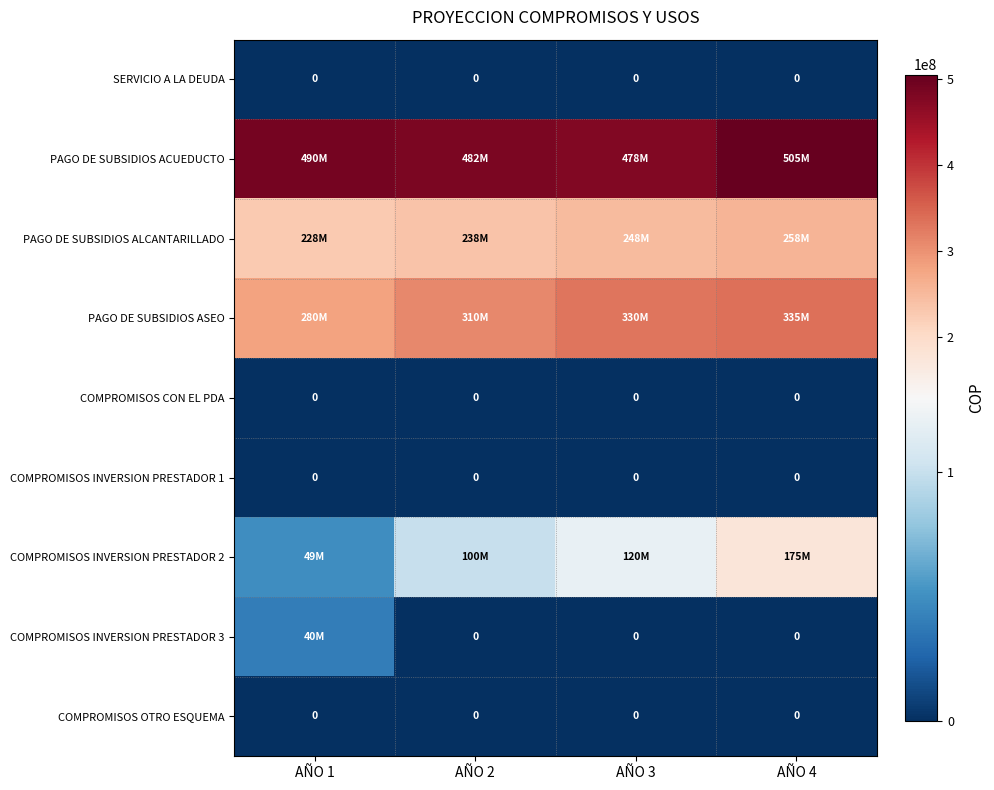

Which has a higher value, AÑO 4 or AÑO 3?

AÑO 4